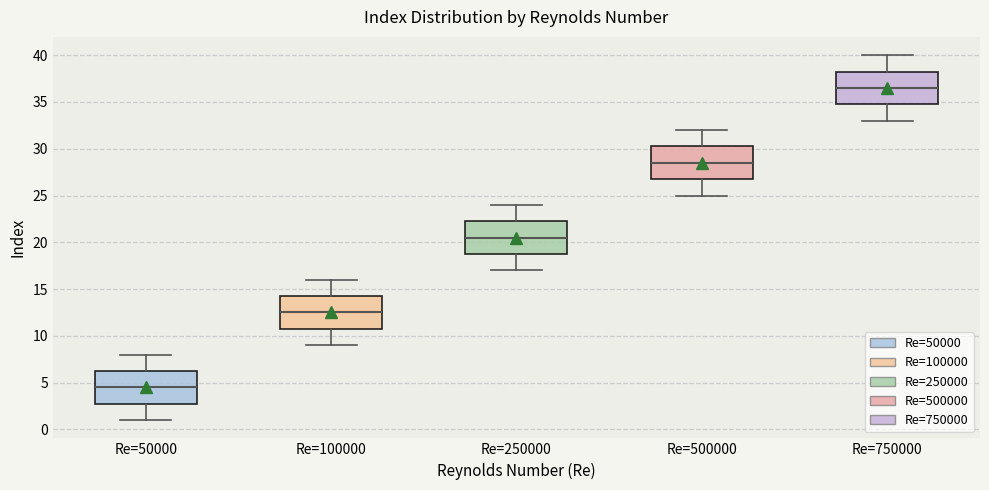

Reading left to right, transcribe this box plot: for each box, give where its median line is, the range the box spans, and where its two whiskers end, as read against the y-axis. The values are not printed on the chart, so give them approximately, as read against the axis.

Re=50000: median 4.5, box 3.0 to 6.5, whiskers 1.0 to 8.0
Re=100000: median 12.5, box 11.0 to 14.5, whiskers 9.0 to 16.0
Re=250000: median 20.5, box 19.0 to 22.5, whiskers 17.0 to 24.0
Re=500000: median 28.5, box 27.0 to 30.5, whiskers 25.0 to 32.0
Re=750000: median 36.5, box 35.0 to 38.5, whiskers 33.0 to 40.0